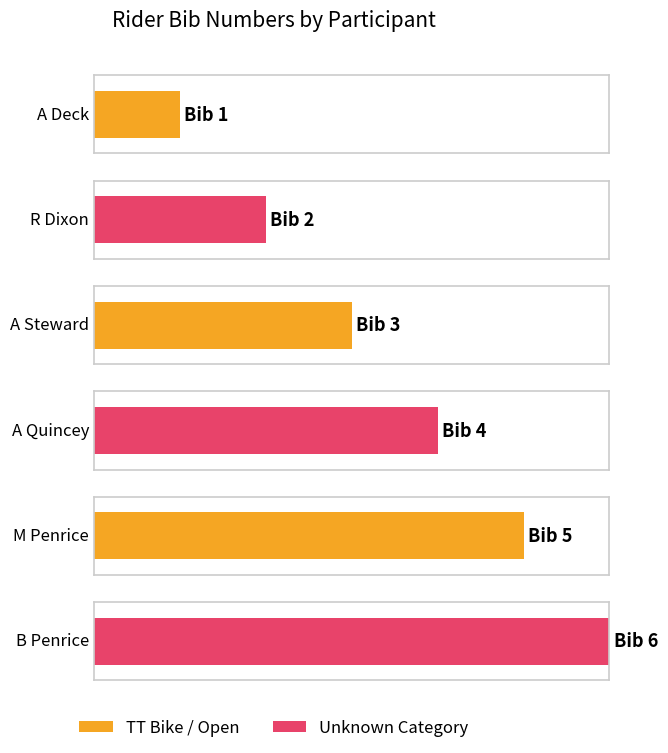

At which category does the chart reach its peak across all series?

B Penrice